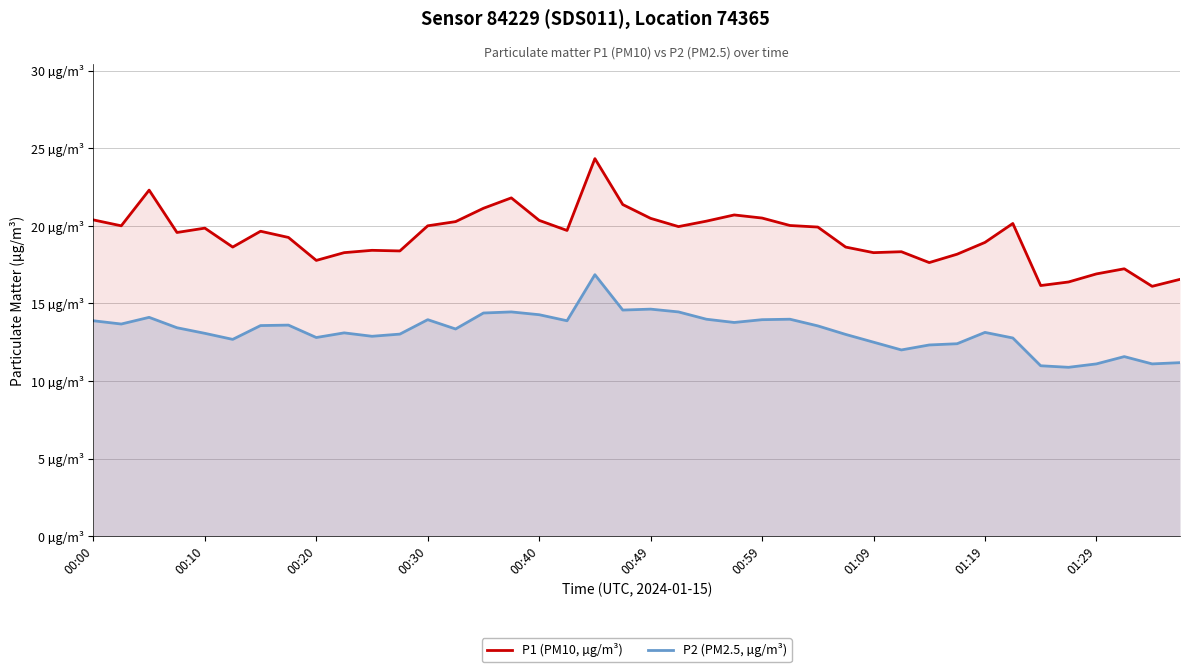

List the labels in order of P2 (PM2.5, µg/m³) value, largest first.

18, 20, 19, 15, 21, 14, 16, 00:20, 22, 25, 12, 24, 00:00, 17, 23, 00:10, 01:09, 00:59, 26, 00:30, 13, 32, 01:29, 00:40, 11, 27, 10, 01:19, 33, 00:49, 28, 31, 30, 29, 37, 39, 36, 38, 34, 35